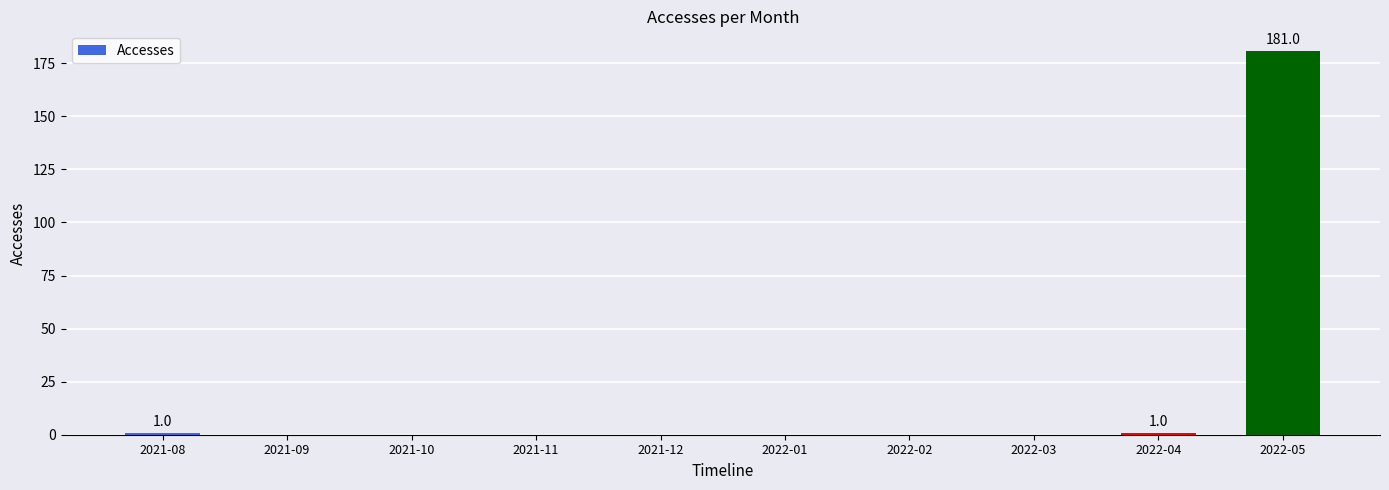

What is the sum of all values?

183